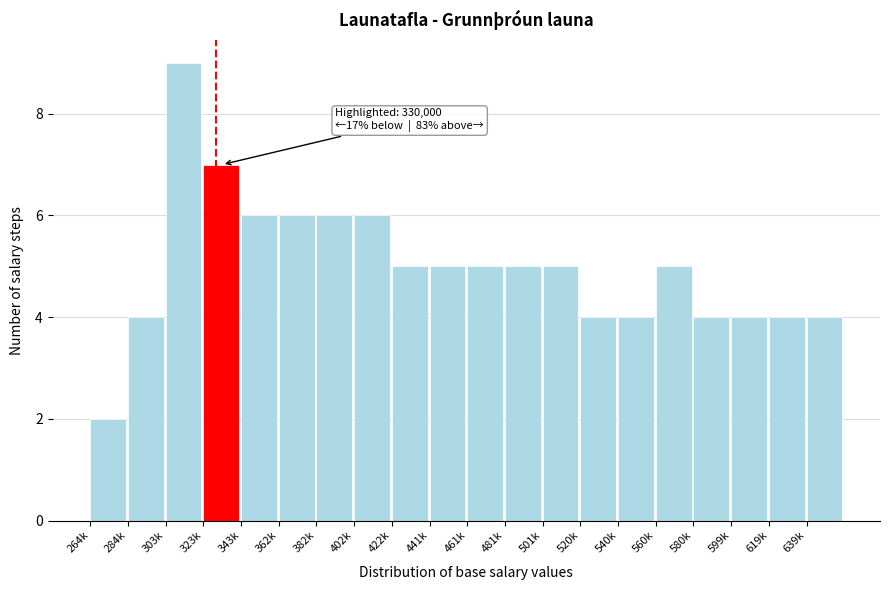

Reading right to left, what are all the values shown in this chart?

4	4	4	4	5	4	4	5	5	5	5	5	6	6	6	6	7	9	4	2